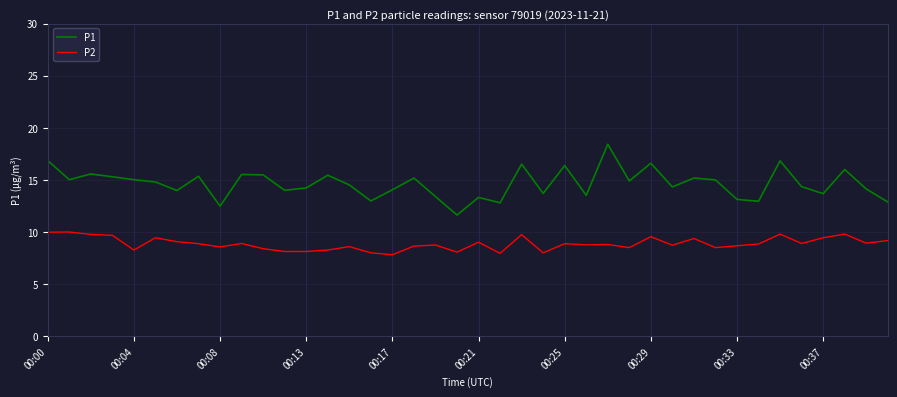

In P2, how many points are higher than both neighbors (excluding endpoints)?

13